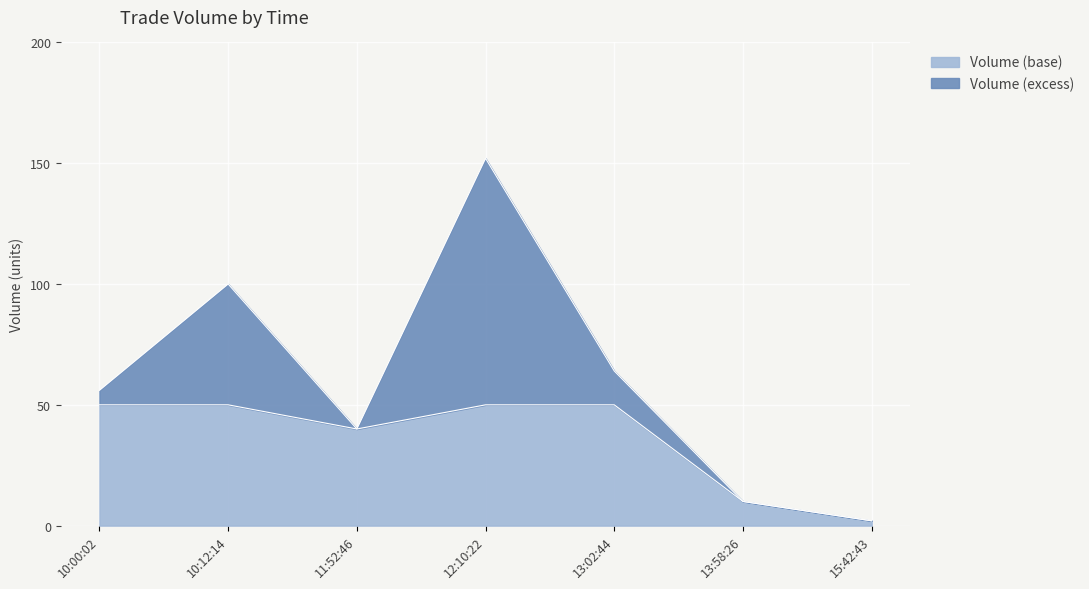

What is the highest value of the Volume (base) series?

50